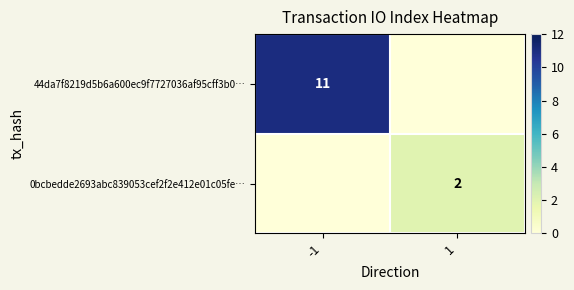

True or false: 0bcbedde2693abc839053cef2f2e412e01c05fe… has a value of 3 at 1.

False